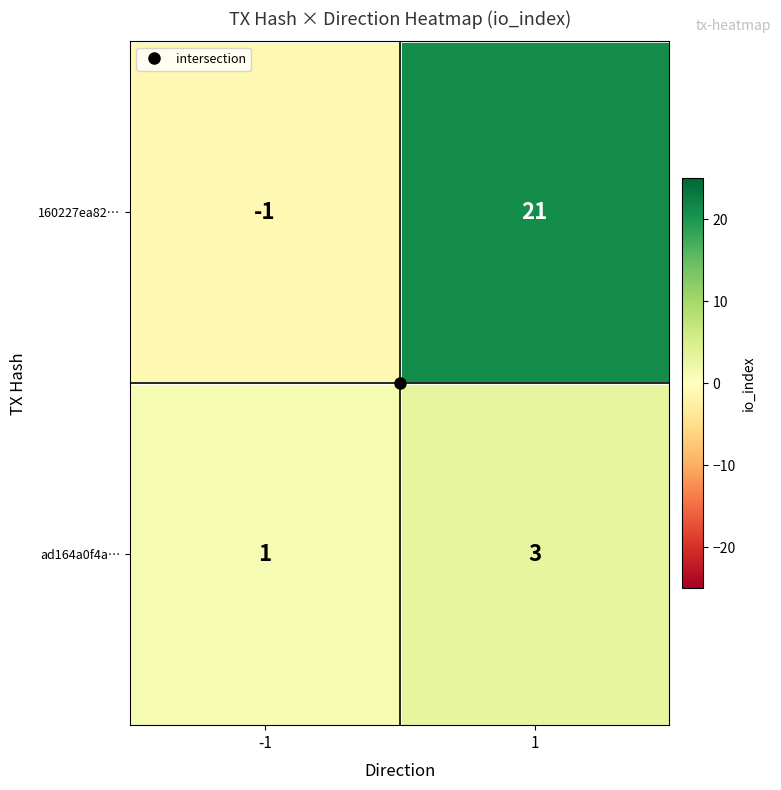

Between -1 and 1, which series saw the biggest shift?

160227ea82…